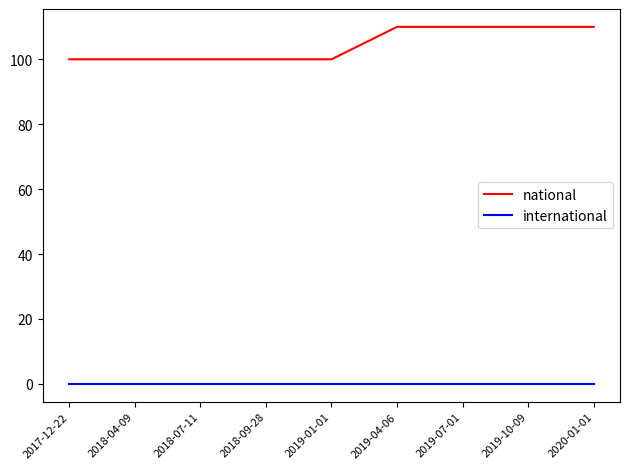

Which series has the widest spread of values?

national